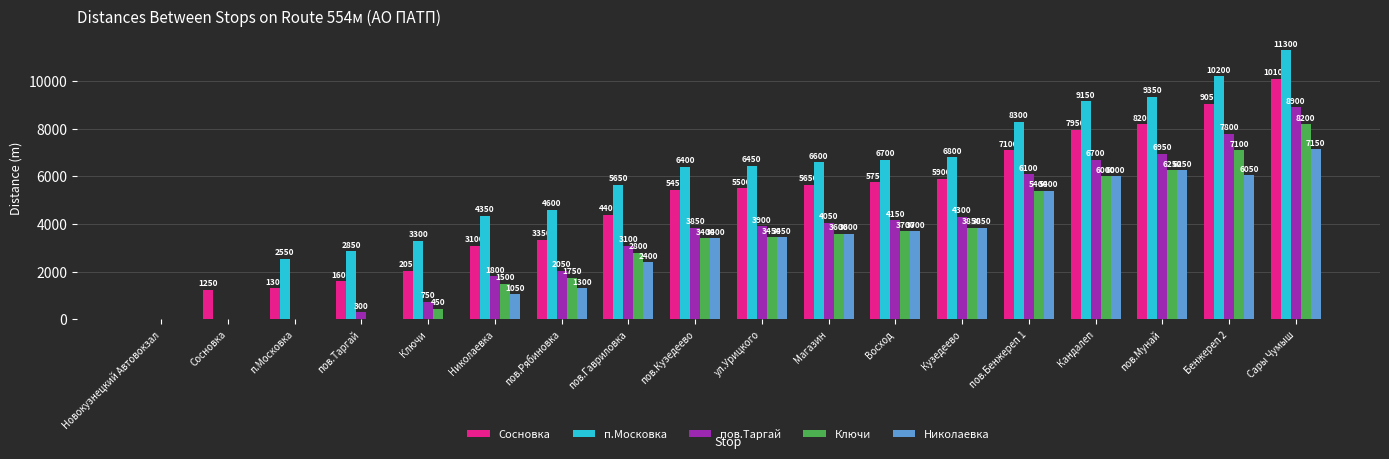

At which label is Ключи closest to 4100?

Кузедеево